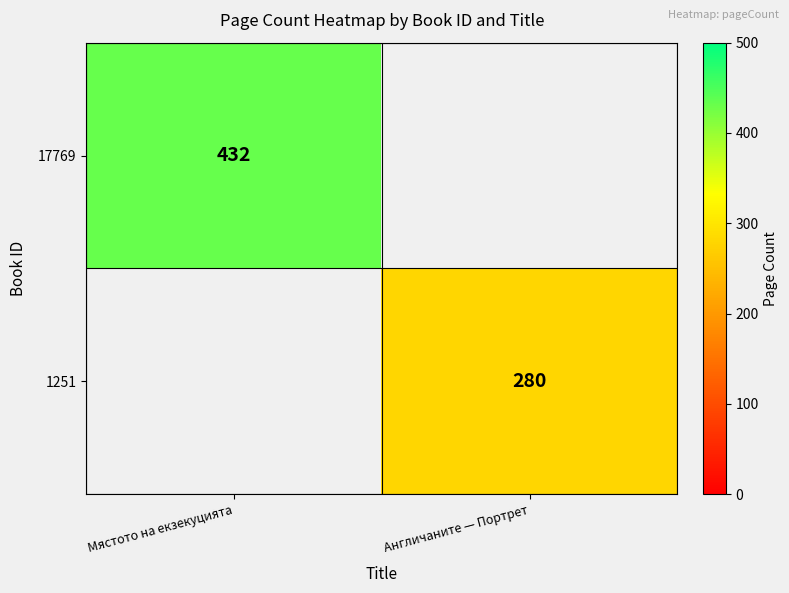

At how many categories does at least one series exceed 292?

1